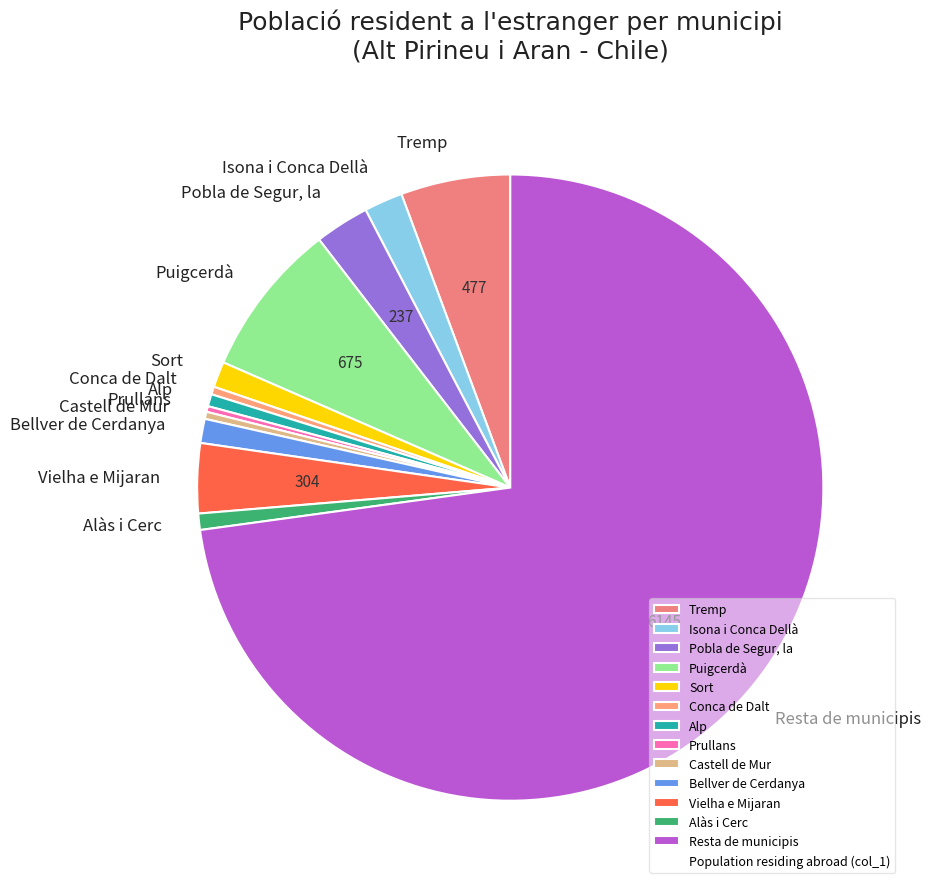

The Resta de municipis slice represents 64% of the pie. True or false?

False